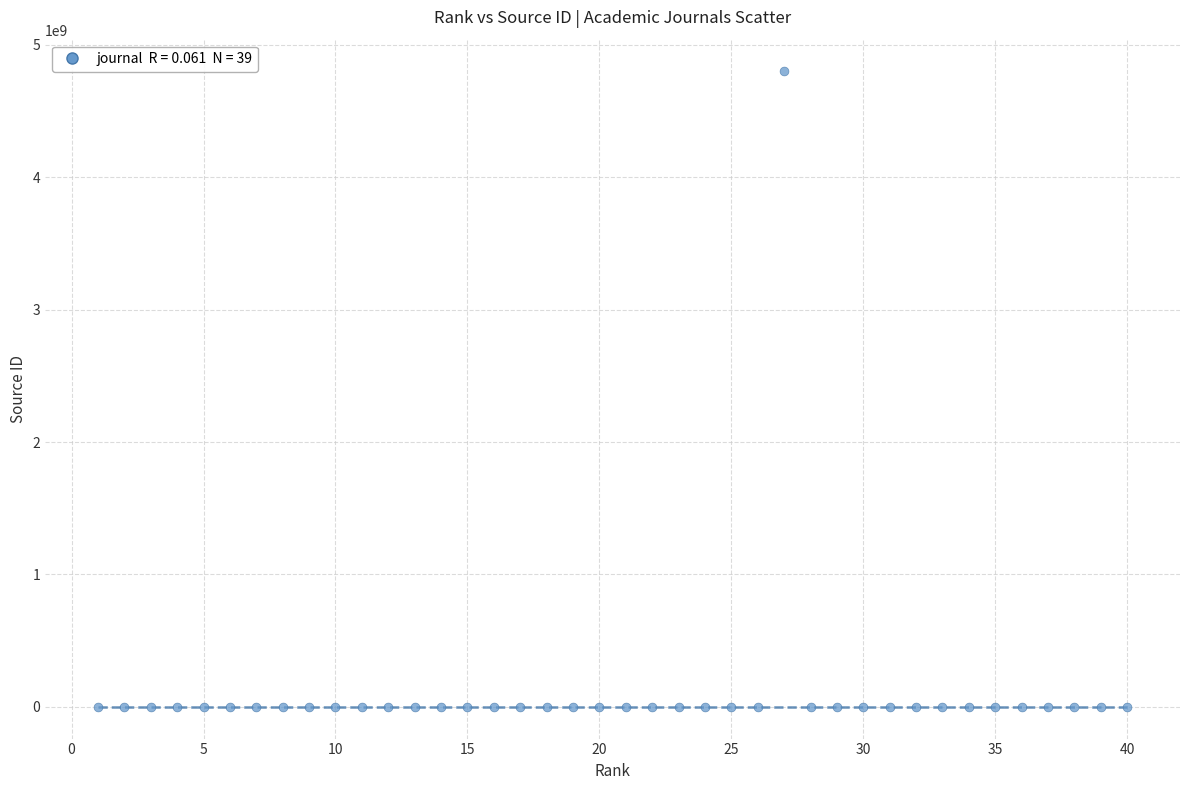

What is the range of X values (max minus min)?

39